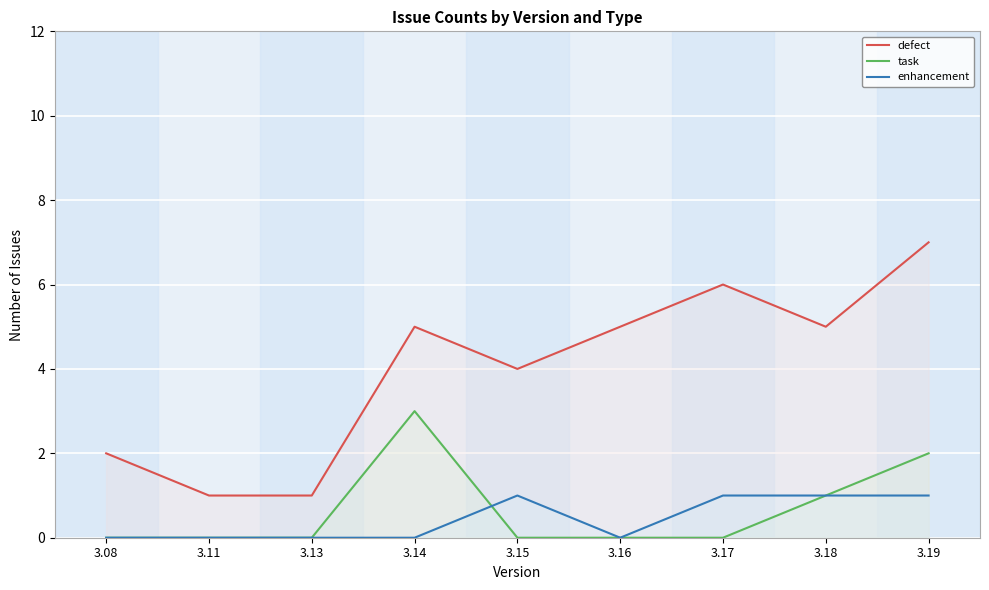

At which category is the sum across all series the highest?

3.19